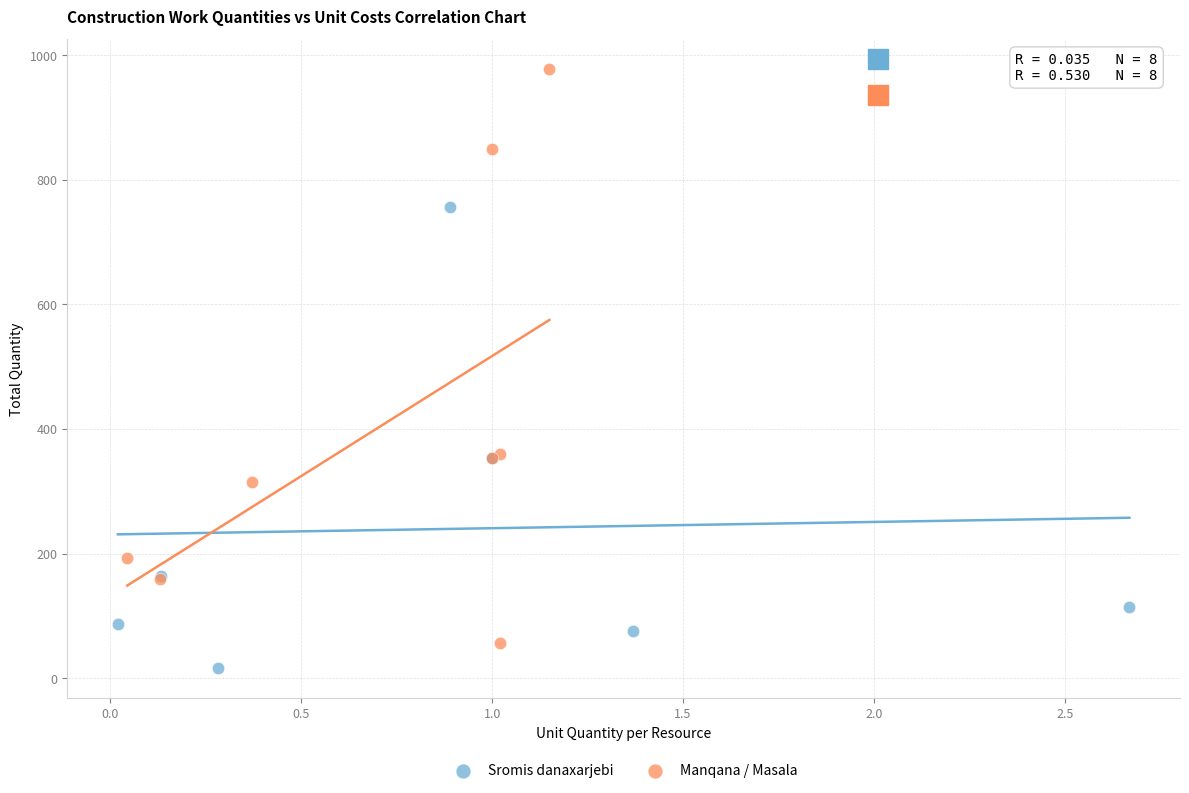

Which series contains the highest Y value?

Manqana / Masala